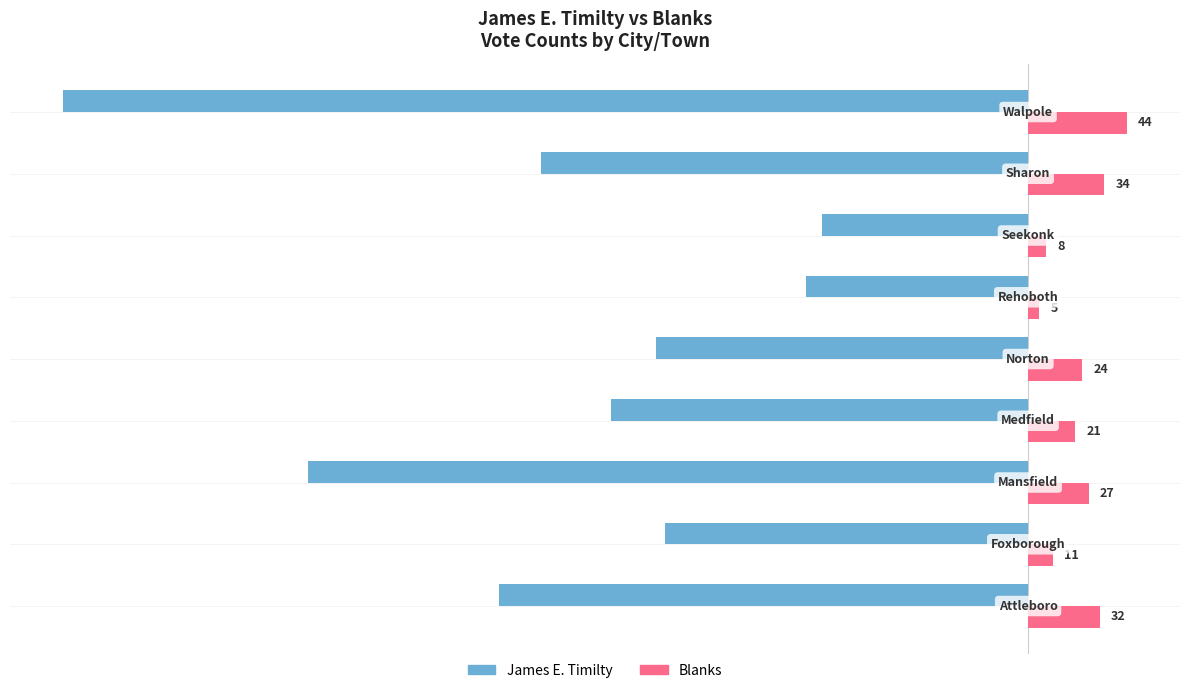

Which series has the largest total across all categories?

Blanks